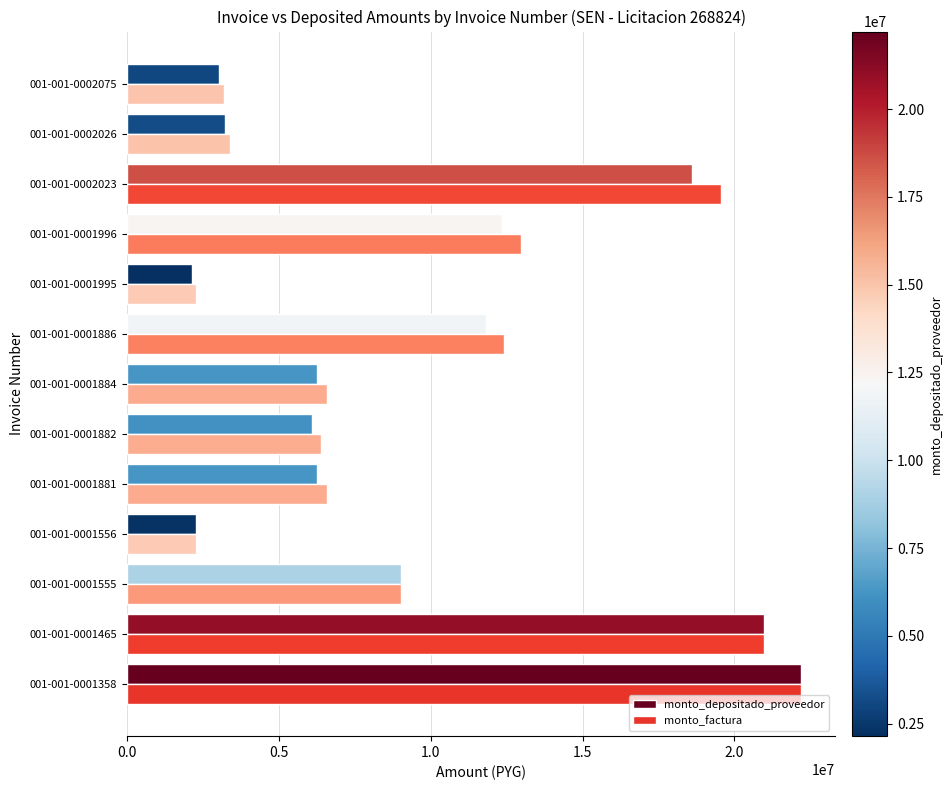

What is the difference between the maximum and minimum values in the monto_factura series?

19946400